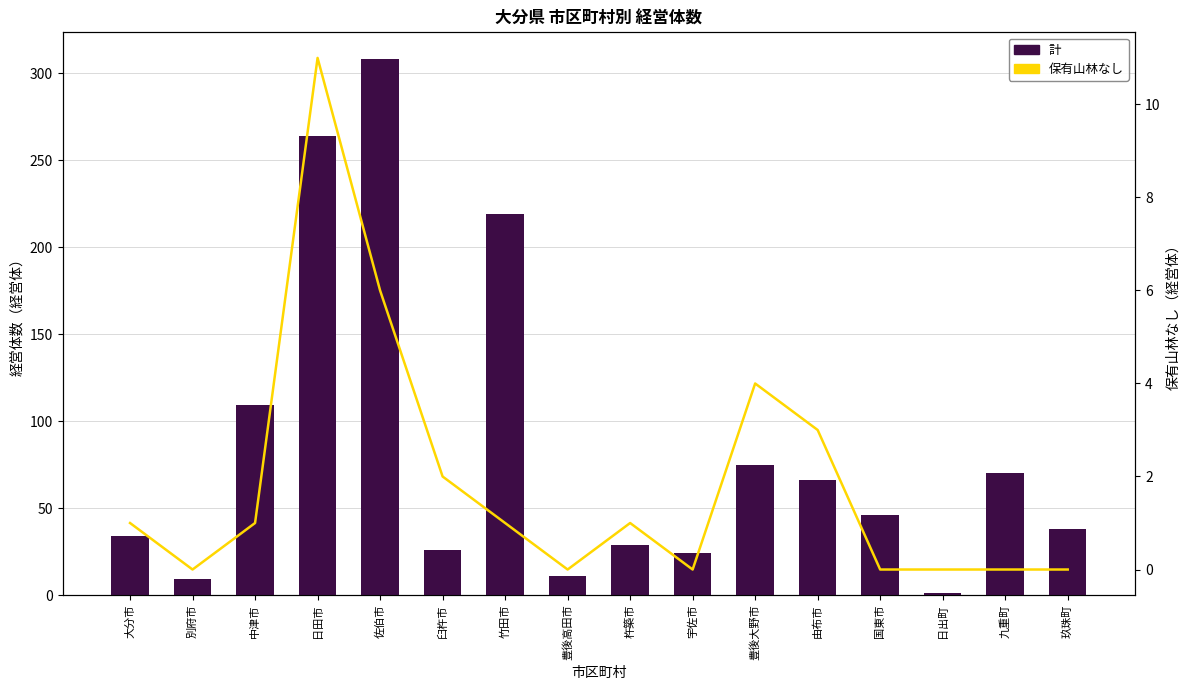

List the series in order of their overall mean, lowest first.

保有山林なし, 計